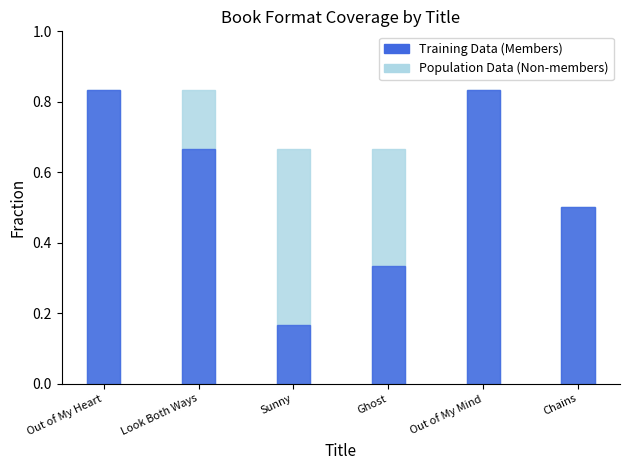

What are all the series names shown in the legend?

Population Data (Non-members), Training Data (Members)